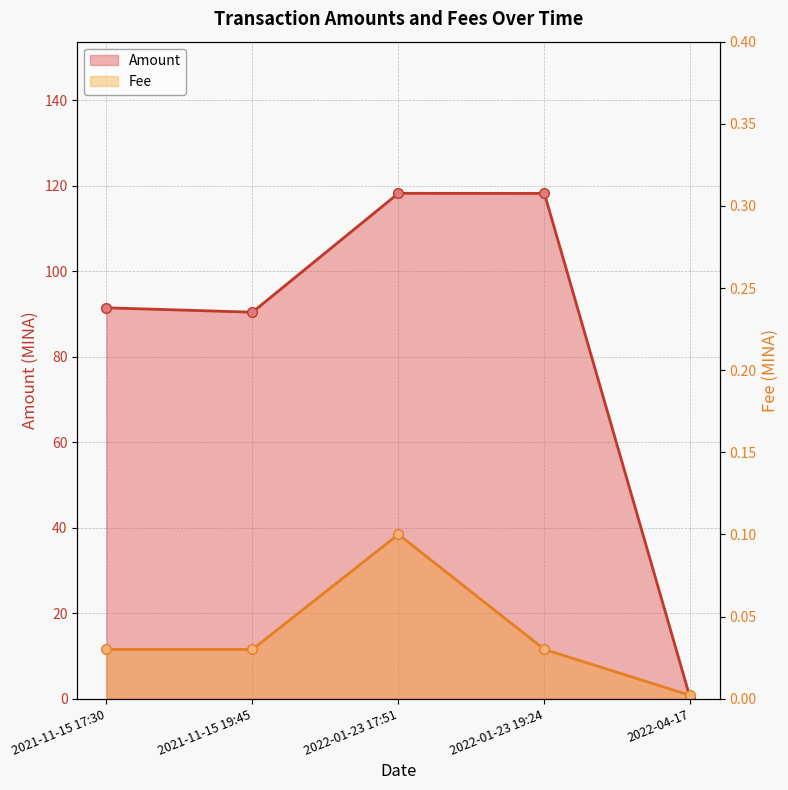

In Fee, how many points are higher than both neighbors (excluding endpoints)?

1